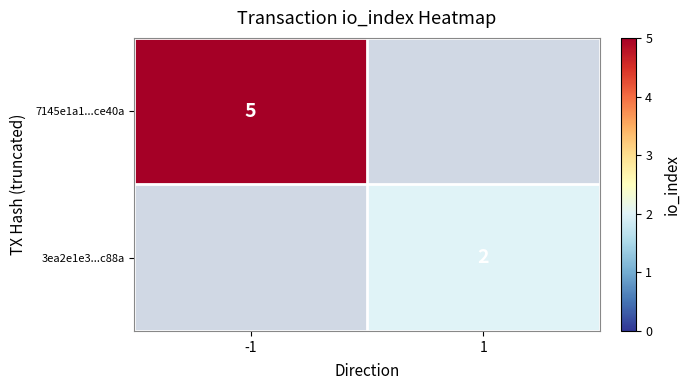

Is the value of 3ea2e1e3...c88a at 1 greater than the value of 7145e1a1...ce40a at -1?

No